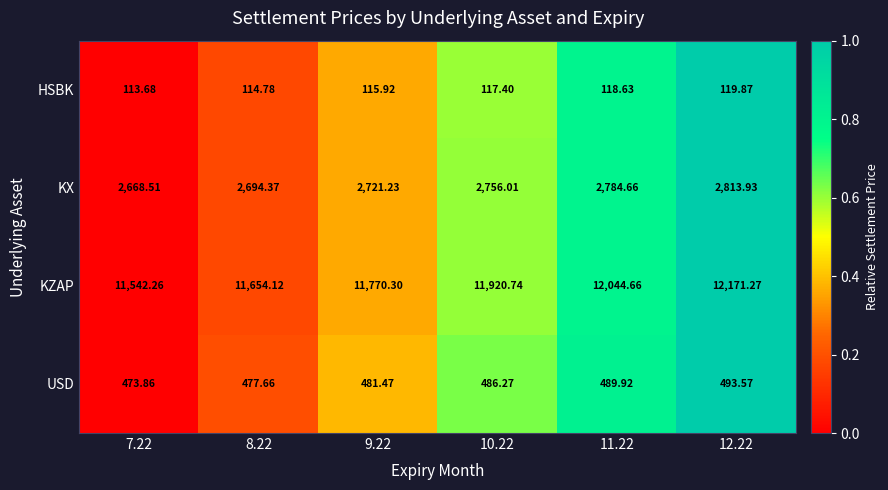

How many distinct data groups are displayed?

4